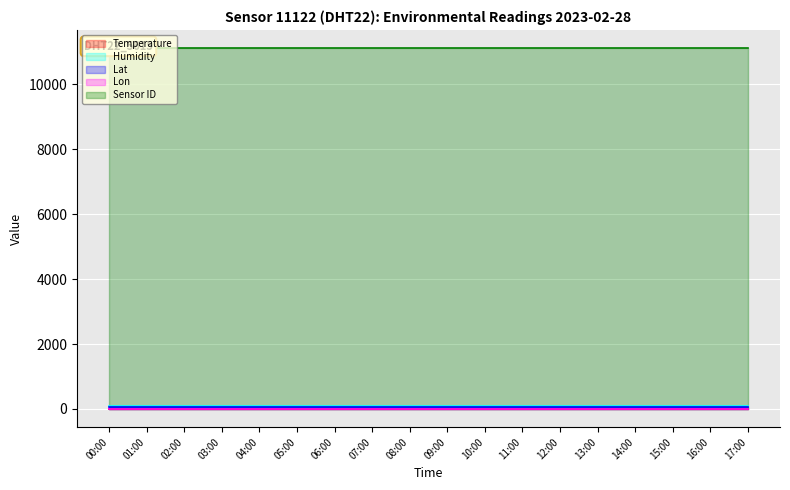

Which series has the largest total across all categories?

Sensor ID